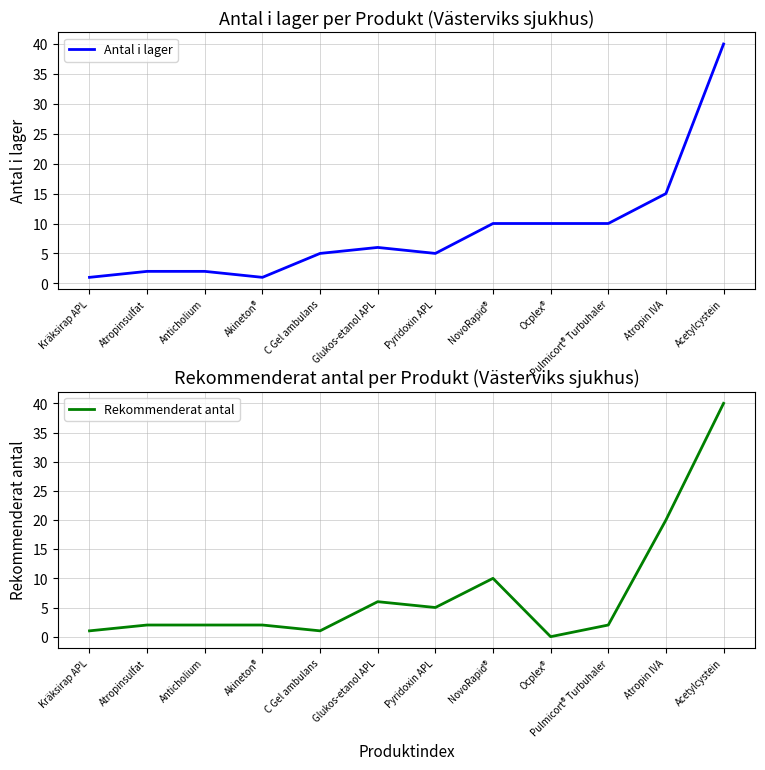

What is the lowest value of the Antal i lager series?

1